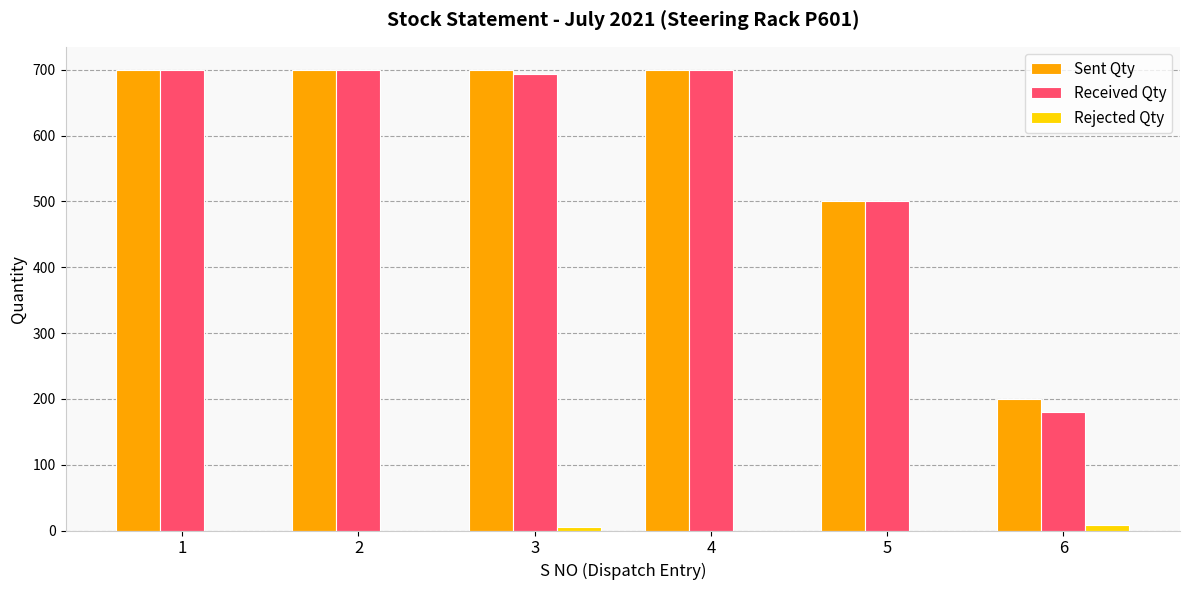

Is the value of Sent Qty at 4 greater than the value of Rejected Qty at 5?

Yes